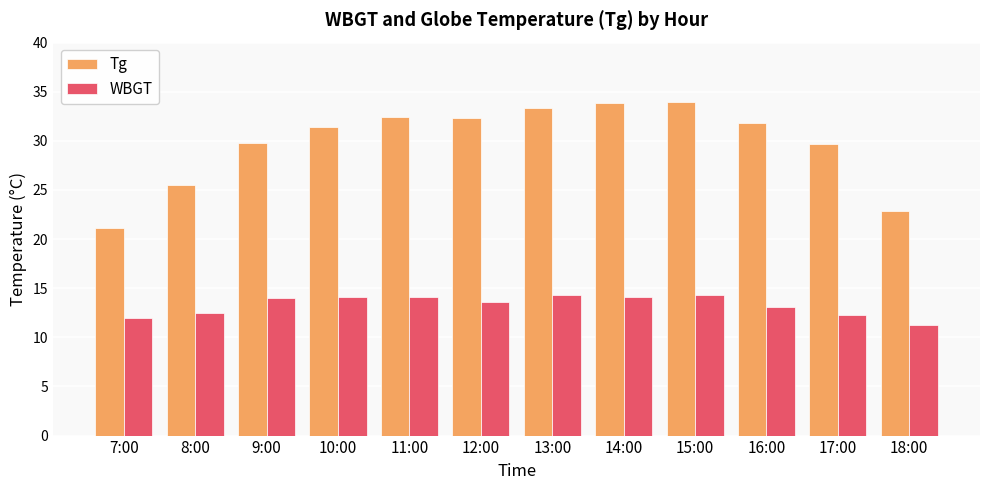

Is it true that Tg equals 33.9 at 14:00?

True